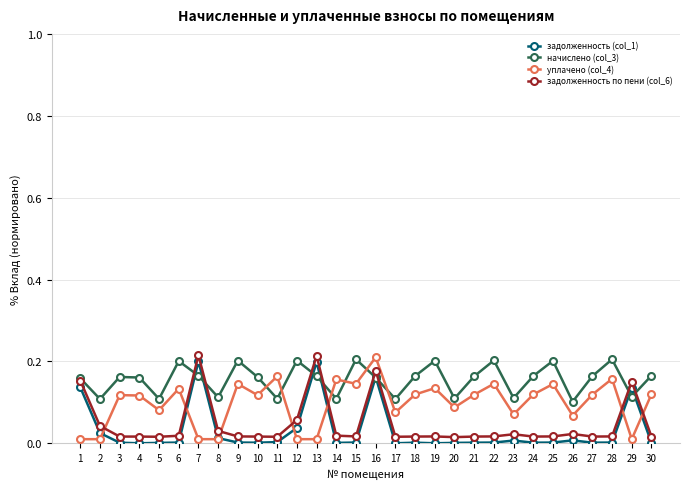

Which series has the largest total across all categories?

начислено (col_3)